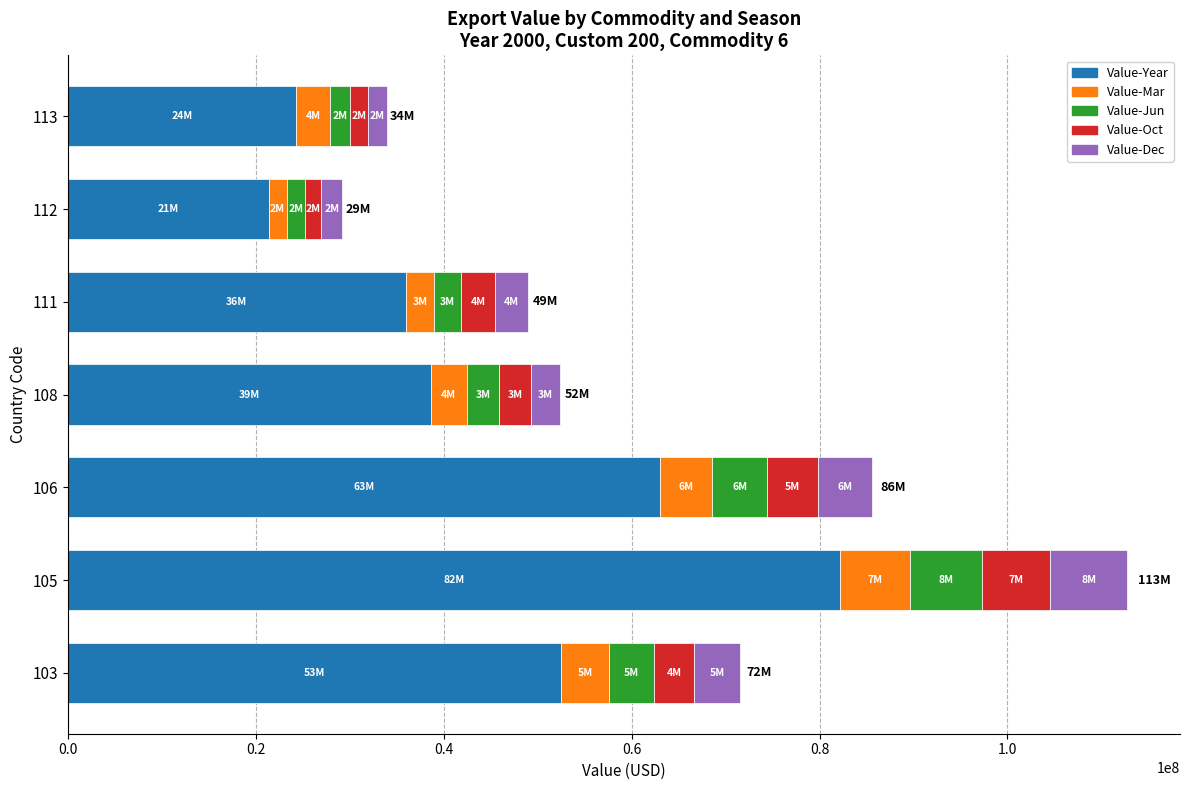

What is the minimum value for Value-Year?

21367419